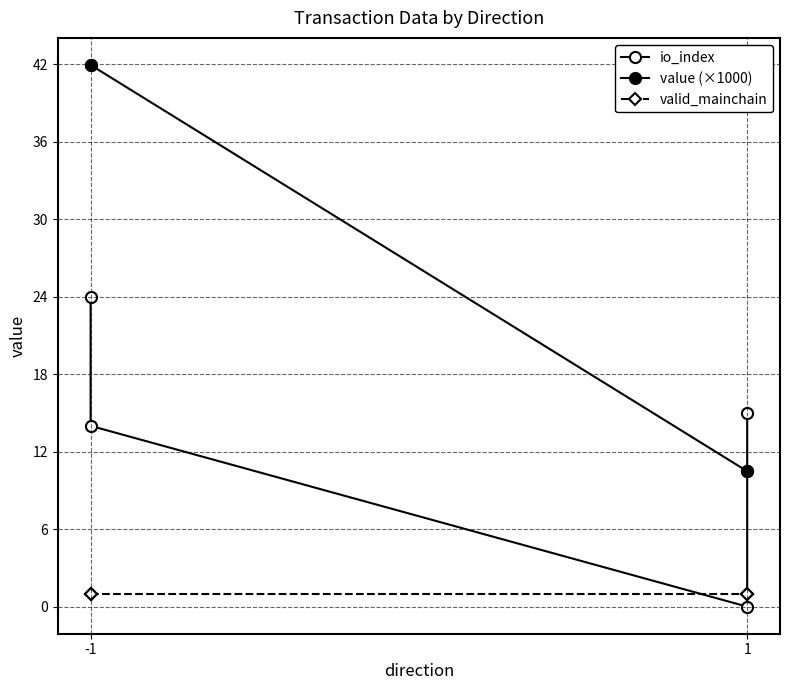

Reading left to right, list all the values displayed in this chart.

io_index: 24.0	14.0	0.0	15.0
value (×1000): 41.9	41.9	10.5	10.5
valid_mainchain: 1.0	1.0	1.0	1.0